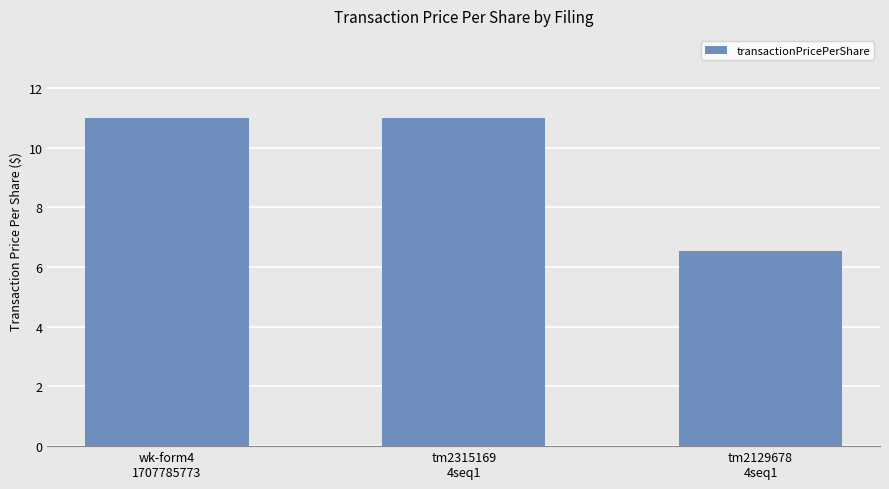

Approximately how many times larger is the value at tm2129678
4seq1 compared to wk-form4
1707785773?

0.6